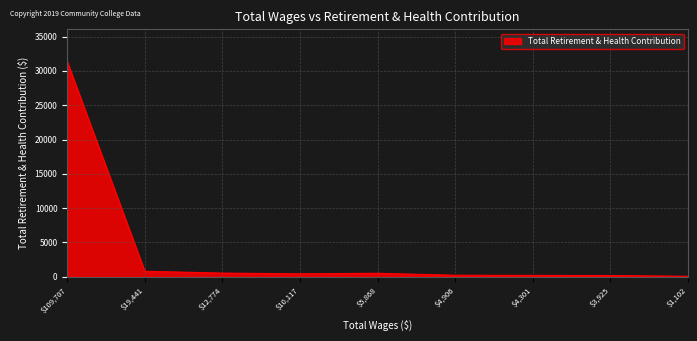

Which label corresponds to the largest value in the chart?

$109,707